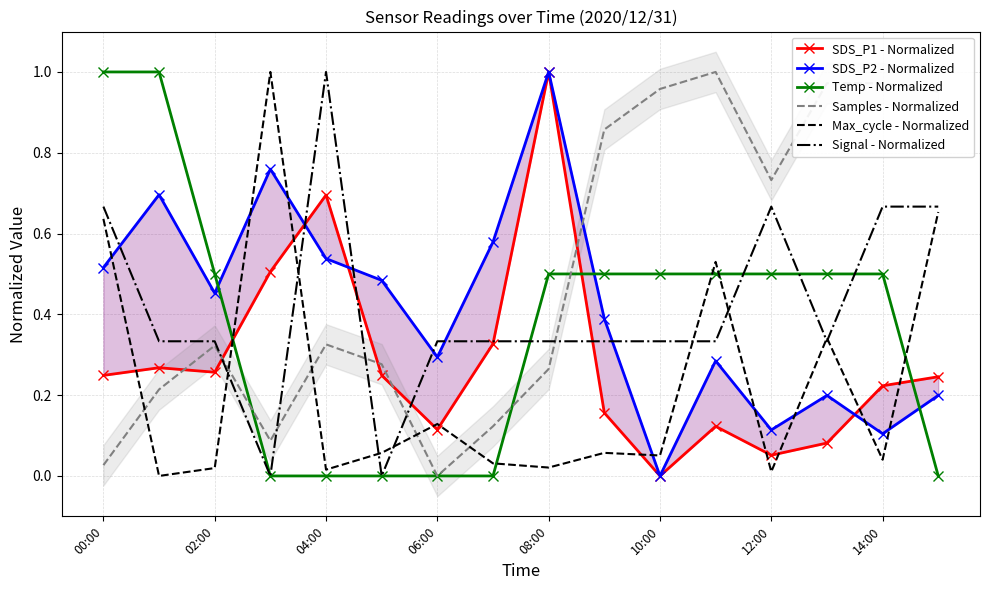

Is this an area chart (filled region under the line)?

No